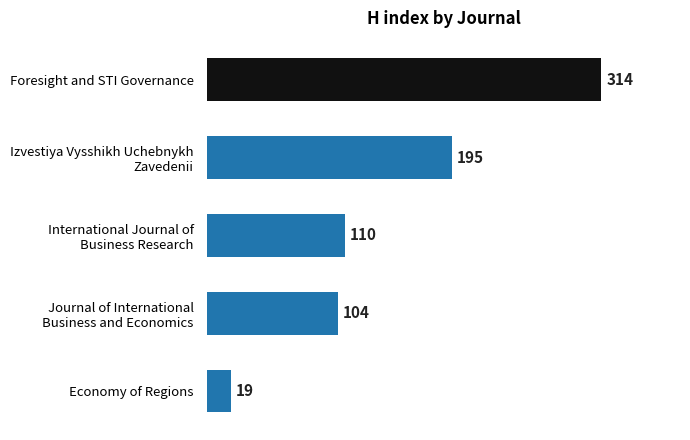

What is the maximum value shown in the chart?

314